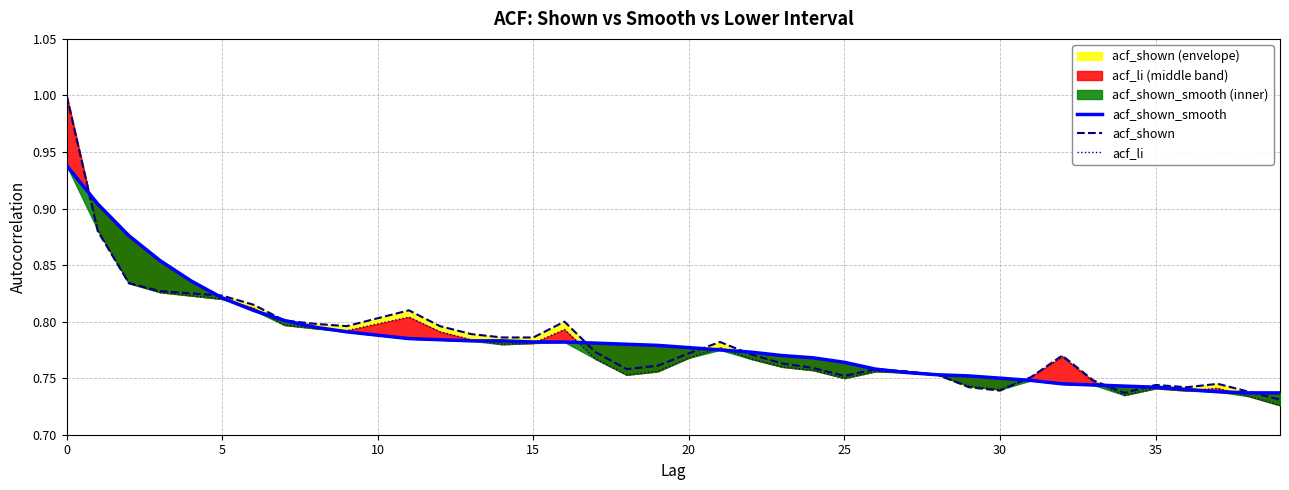

What is the maximum value shown in the chart?

1.0